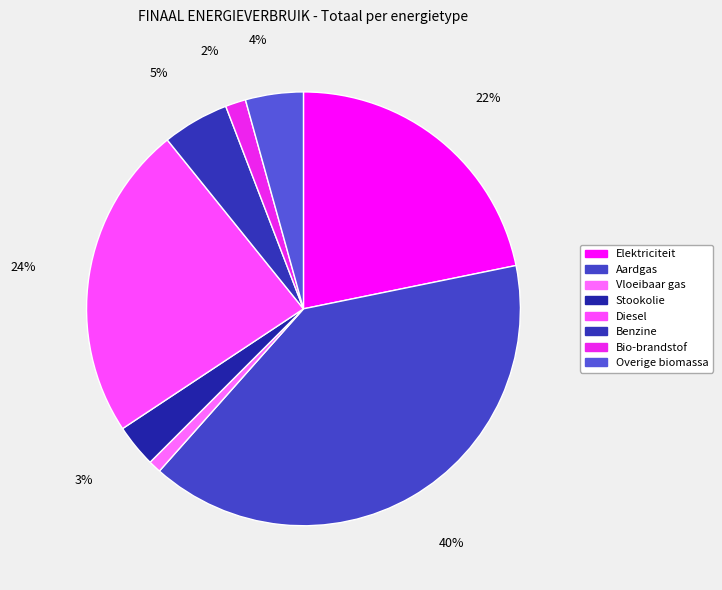

To the nearest percent, what is the average slice percentage?

12%